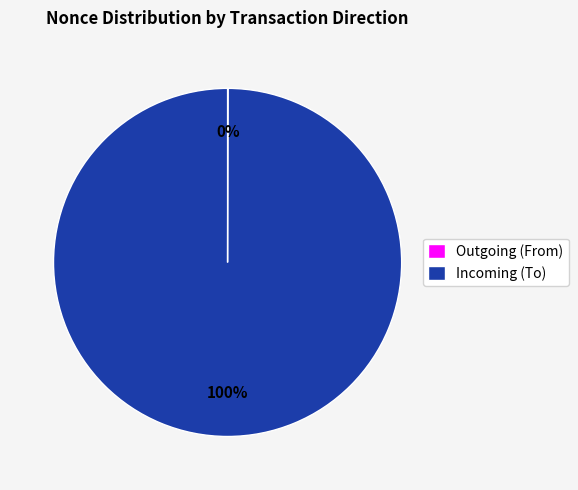

Which category has the biggest portion of the pie?

Incoming (To)